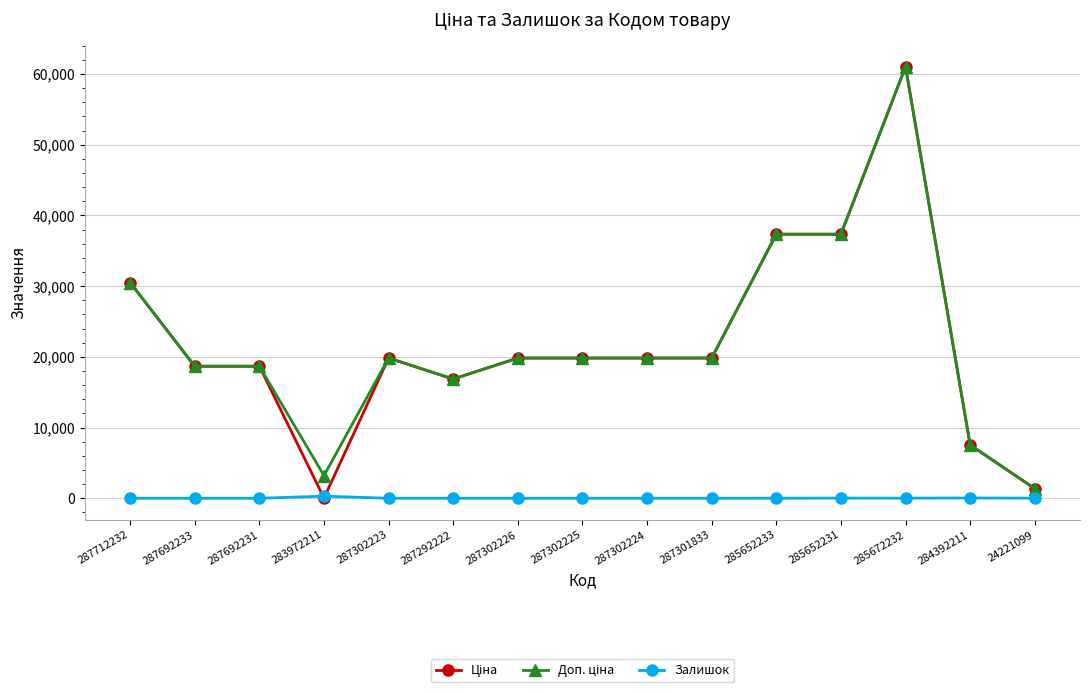

True or false: Залишок has a value of 42.0 at 284392211.

True